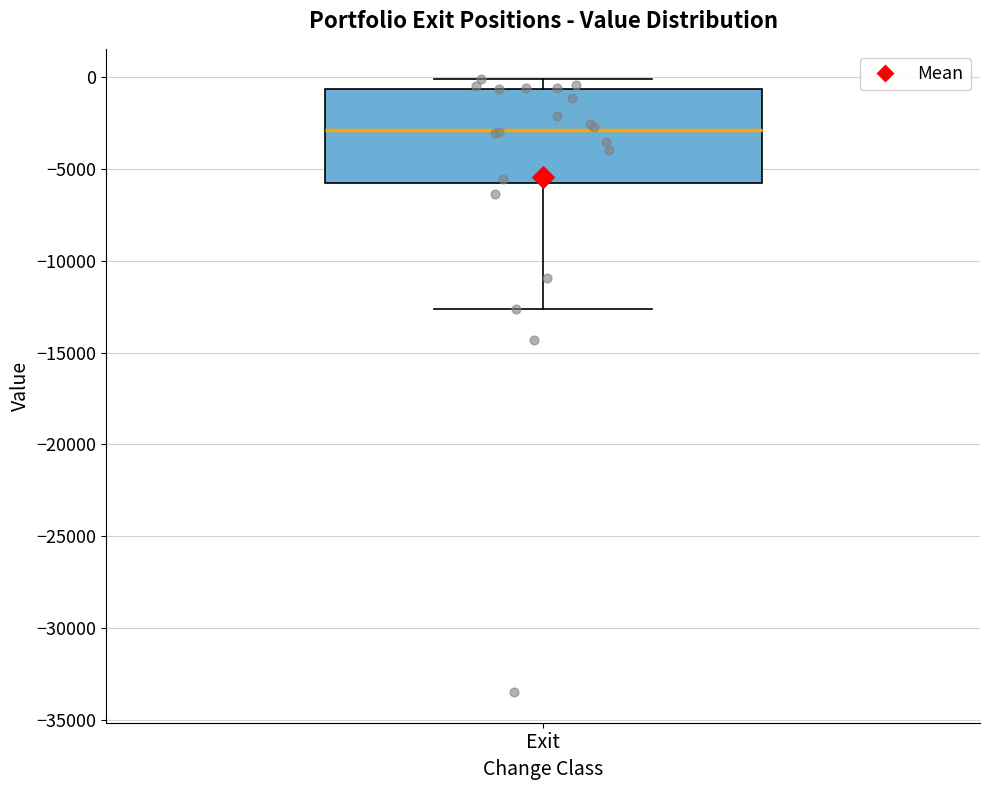

Read this box plot against the y-axis: the position of the median line, the range covered by the box, and the ends of both whiskers. The values are not printed on the chart, so give them approximately, as read against the axis.

median -3000, box -6000 to -500, whiskers -12500 to 0